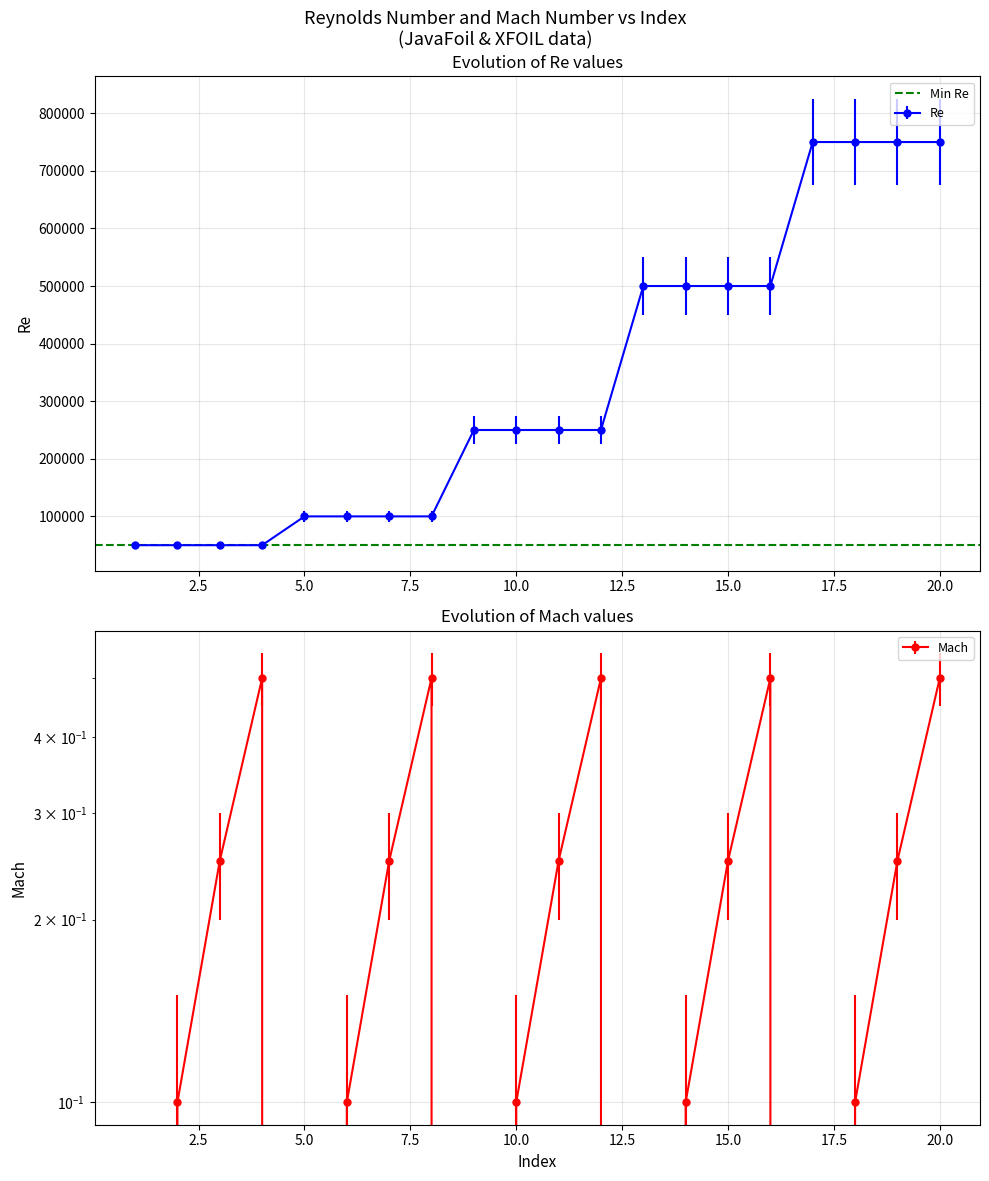

Where is Re nearest to the value 400000?

13